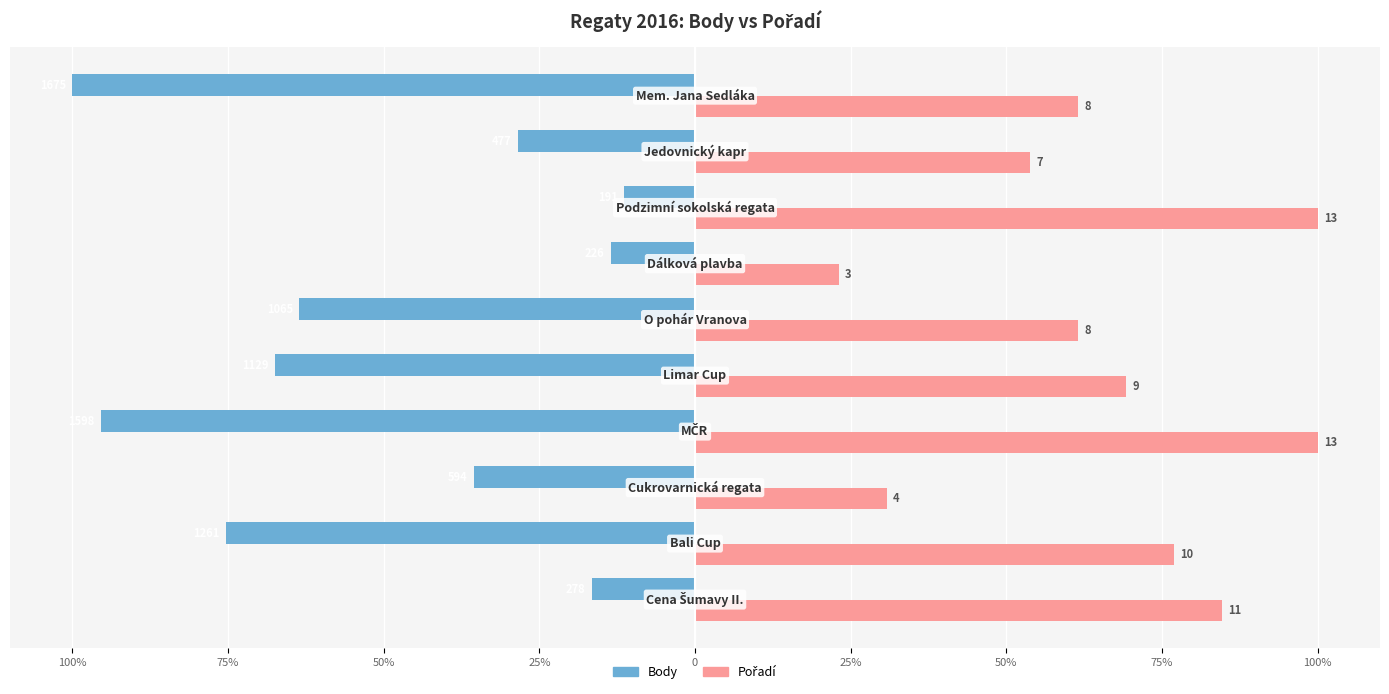

List the series in order of their peak value, lowest first.

Body, Pořadí